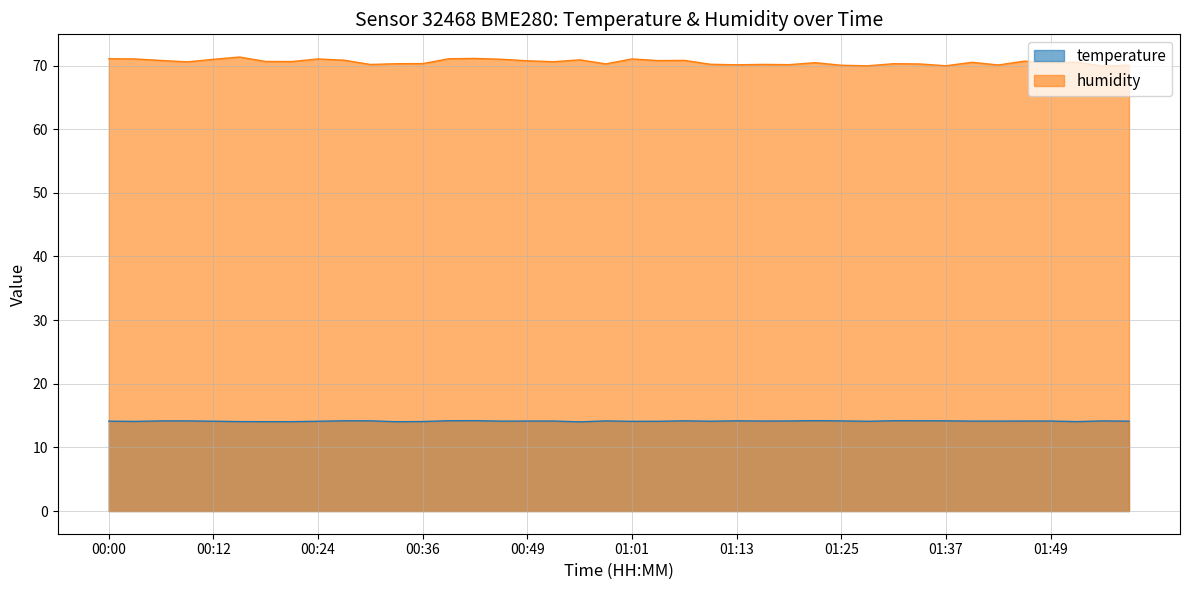

In temperature, how many points are lower than both neighbors (excluding endpoints)?

9